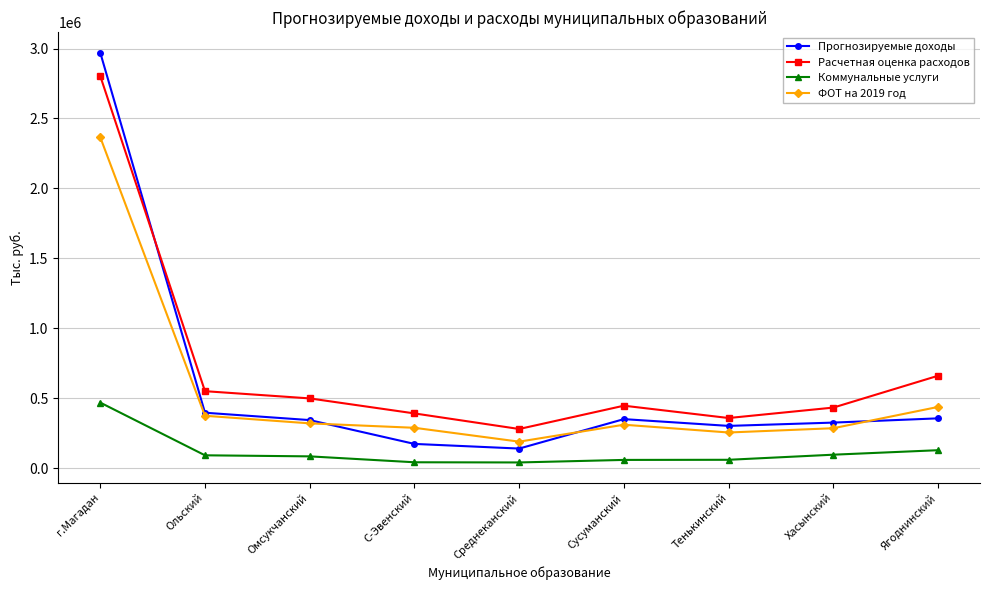

What is the label of the 1st point from the right?

Ягоднинский